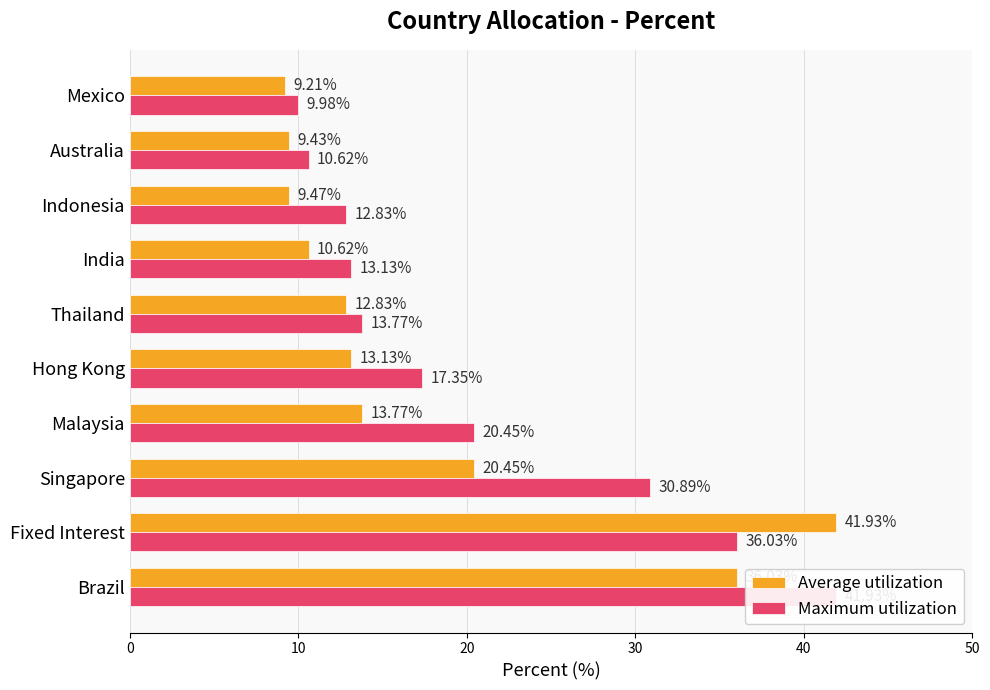

Which series has the largest total across all categories?

Maximum utilization